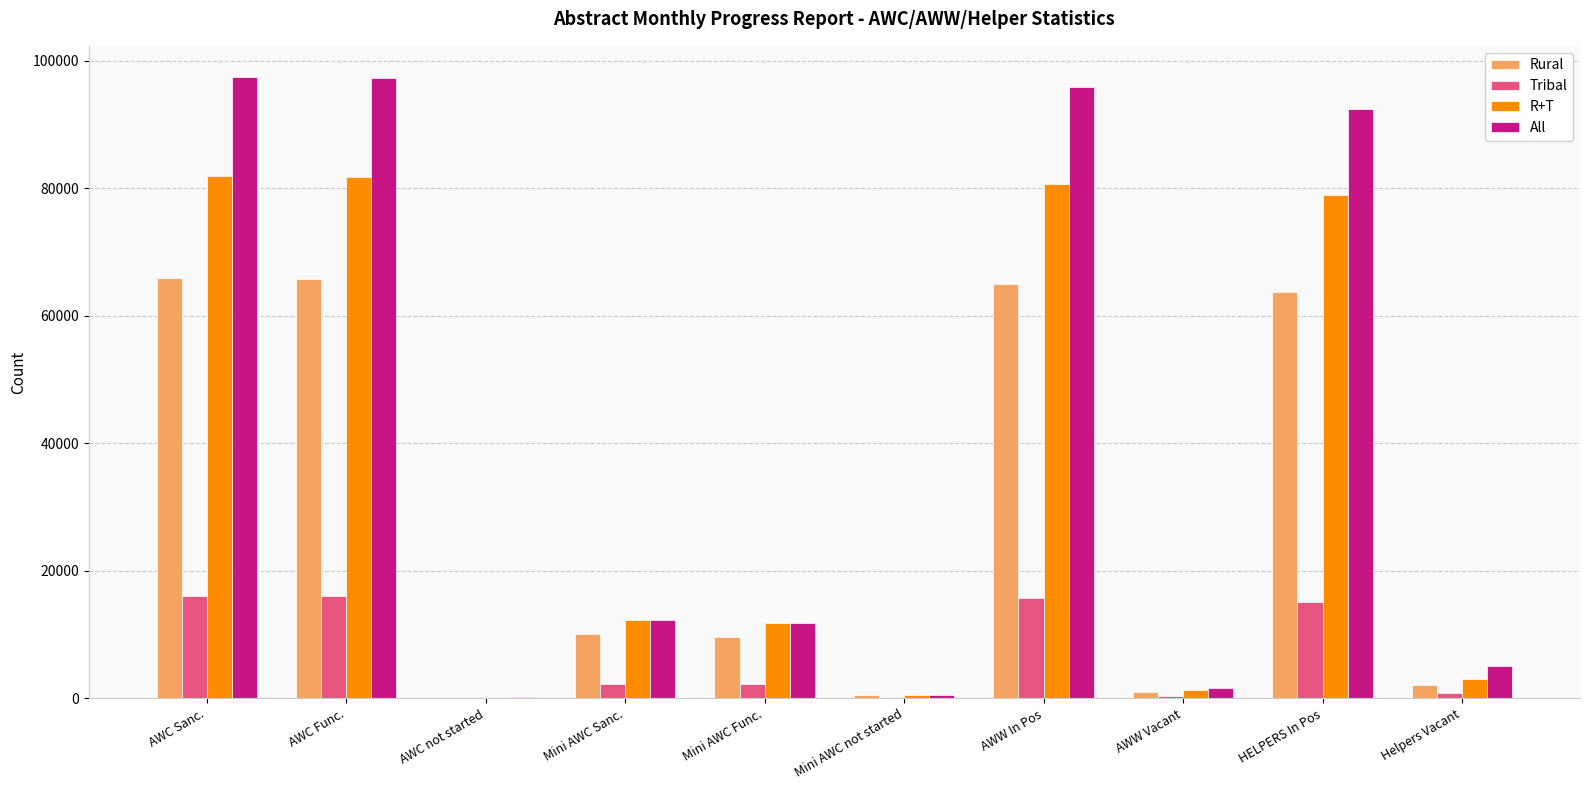

Is it true that All equals 11755 at Mini AWC Func.?

True